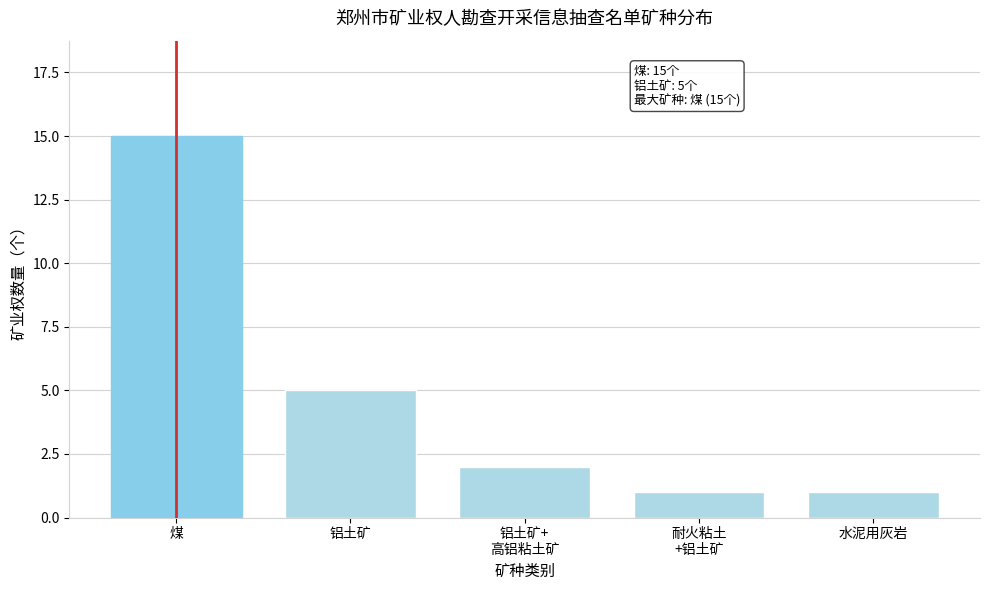

Reading left to right, what are all the values shown in this chart?

15	5	2	1	1